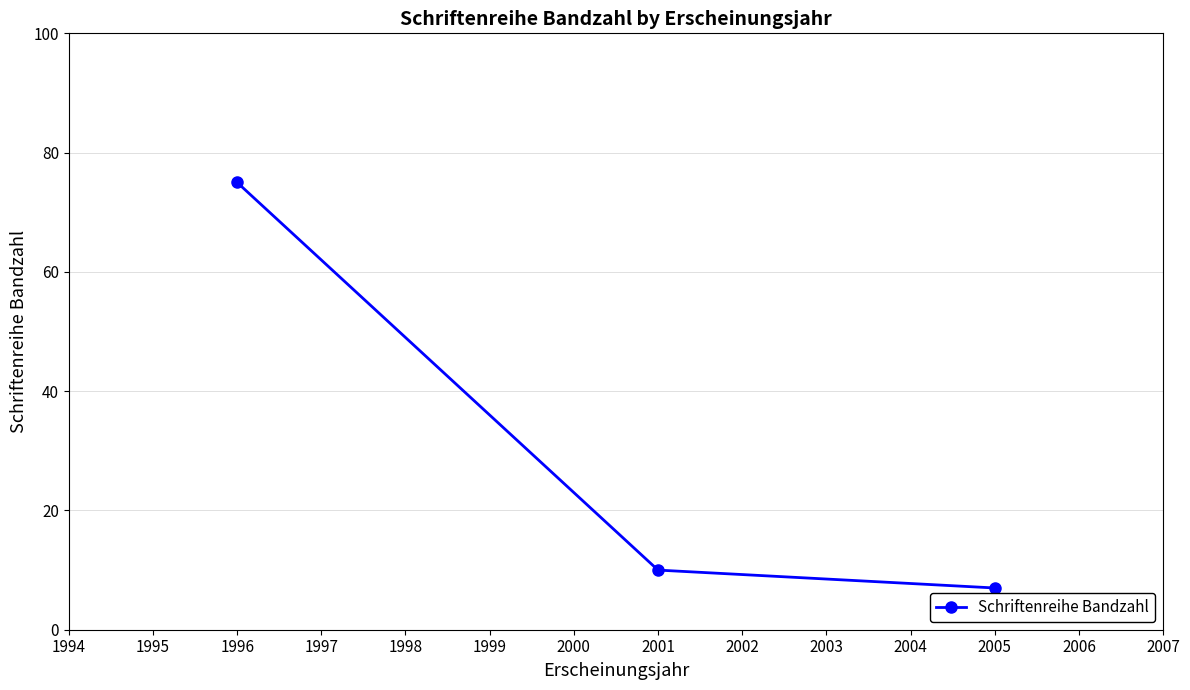

Reading right to left, list all the values displayed in this chart.

2005=7	2001=10	1996=75